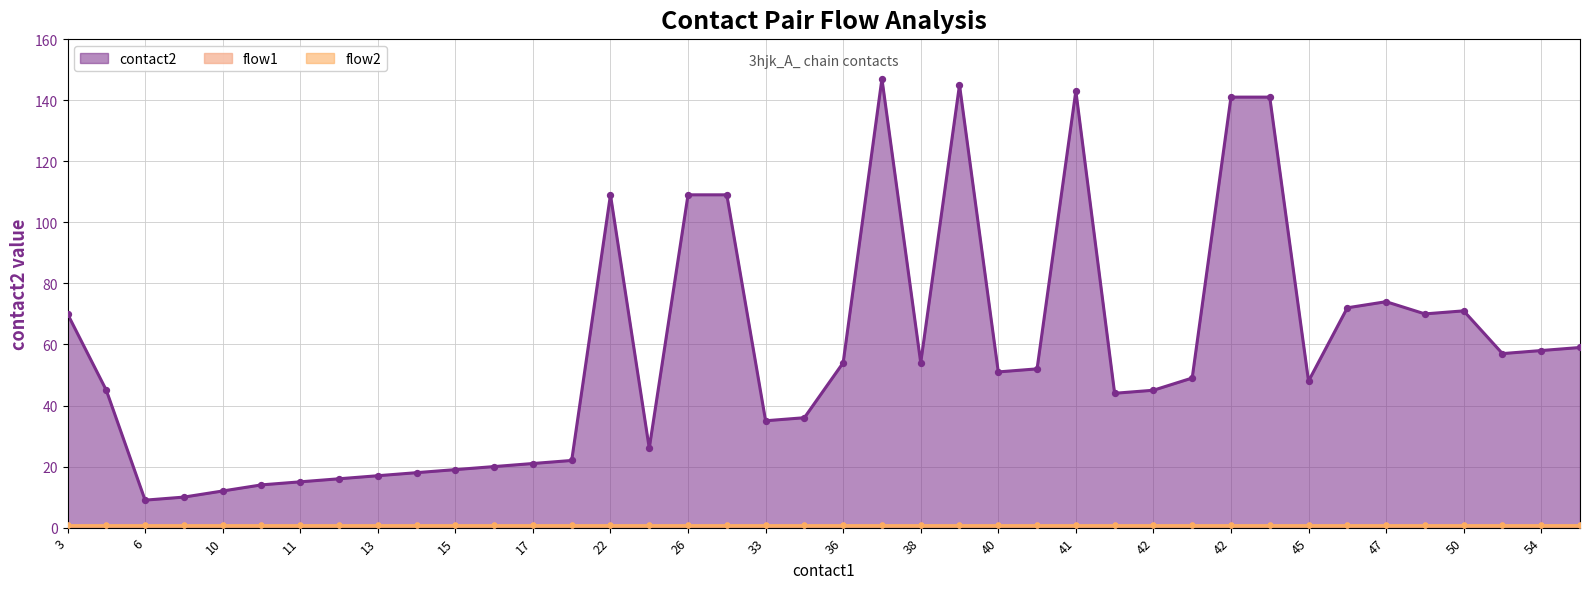

What are all the series names shown in the legend?

contact2, flow1, flow2